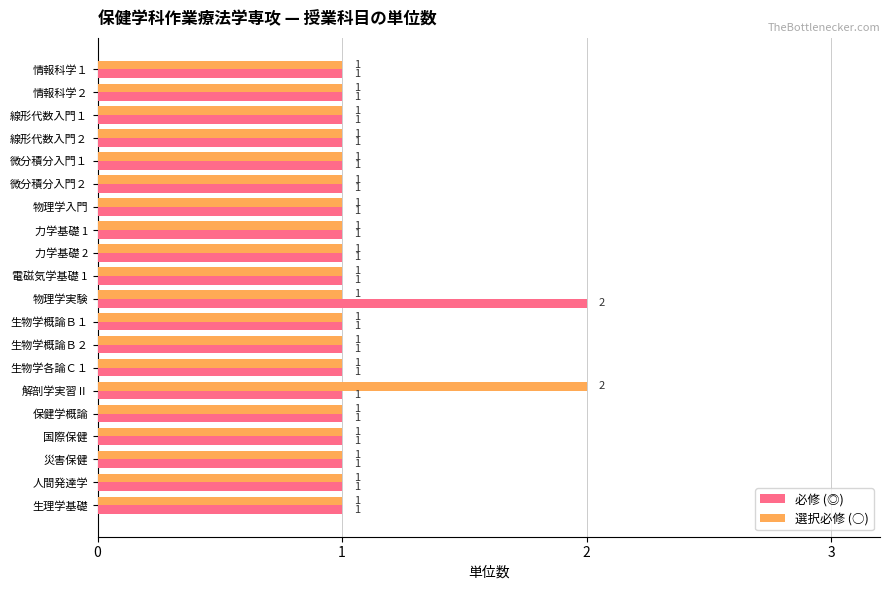

What is the sum of all 必修 (◎) values?

21